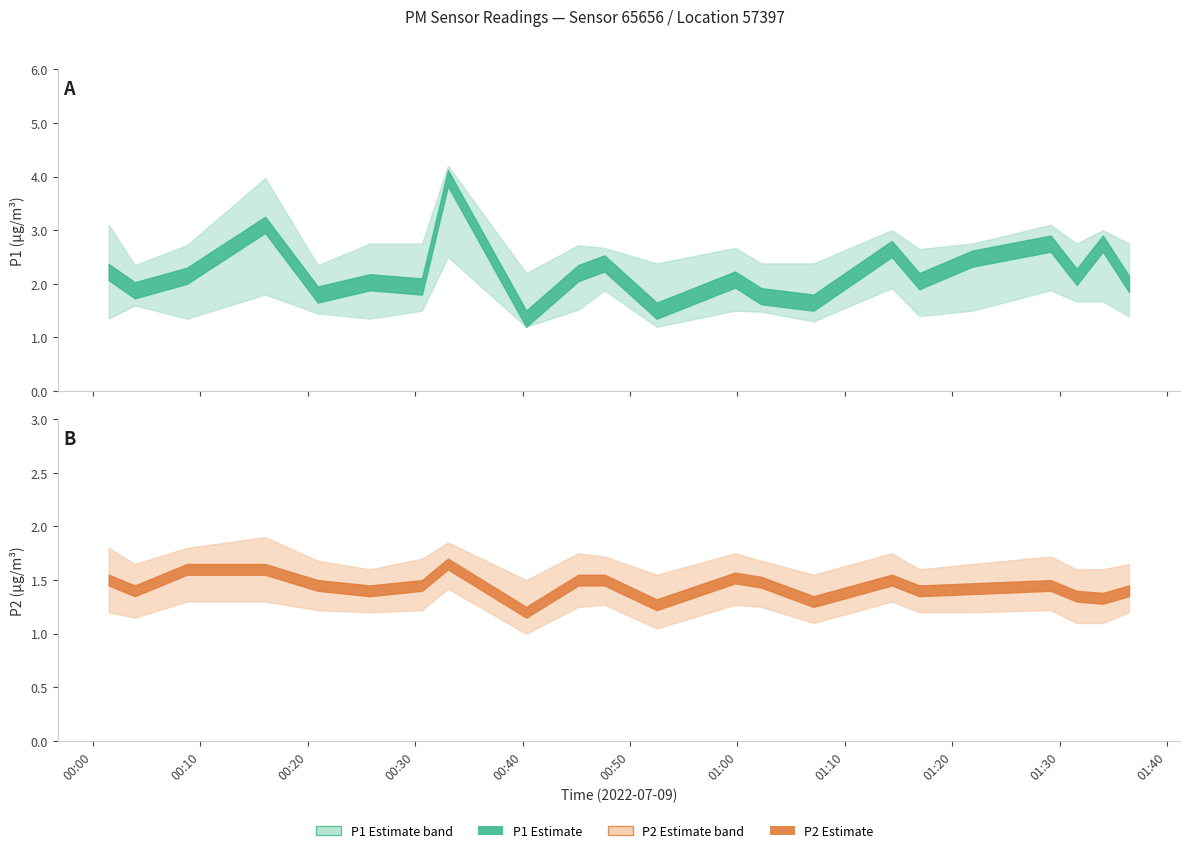

Where is P1_lower nearest to the value 1?

00:40